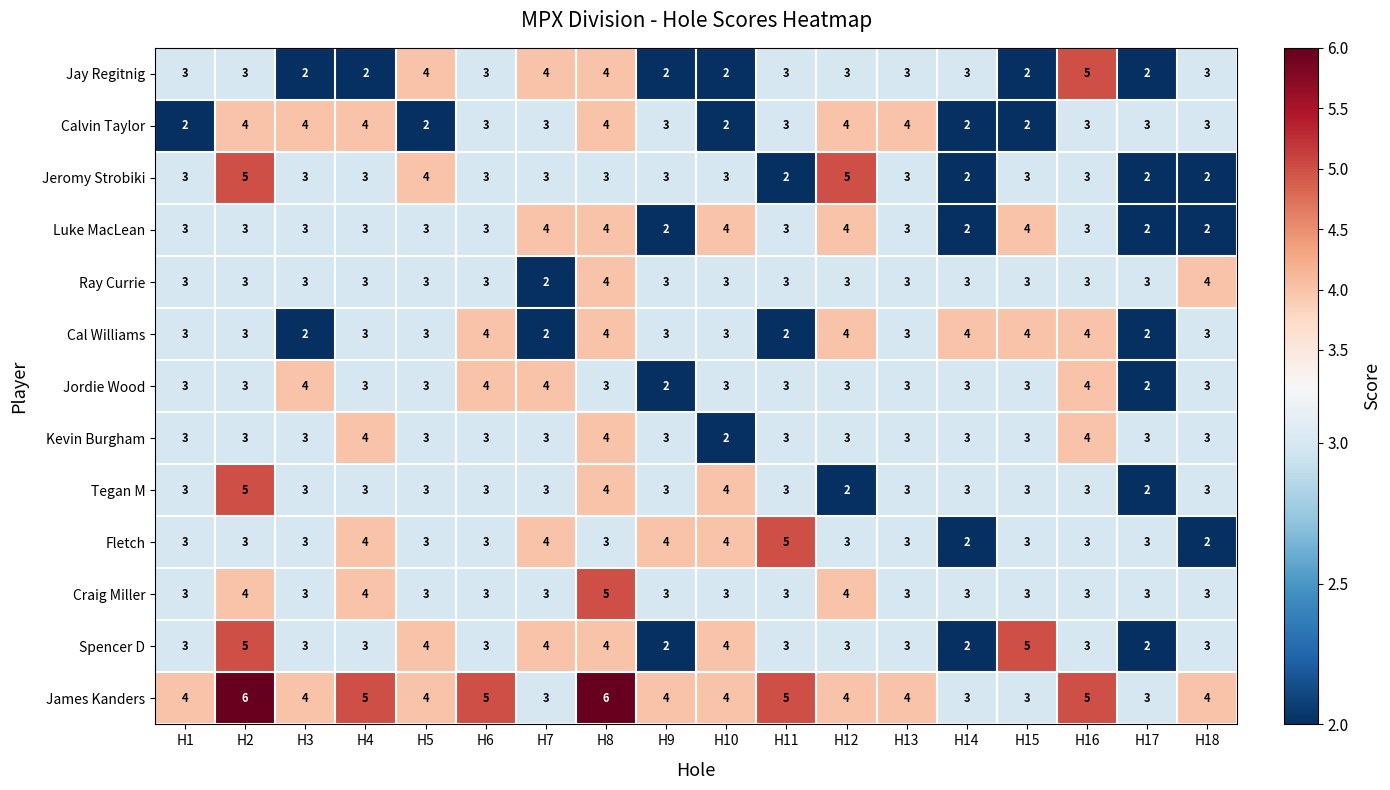

What is the maximum value shown in the chart?

6